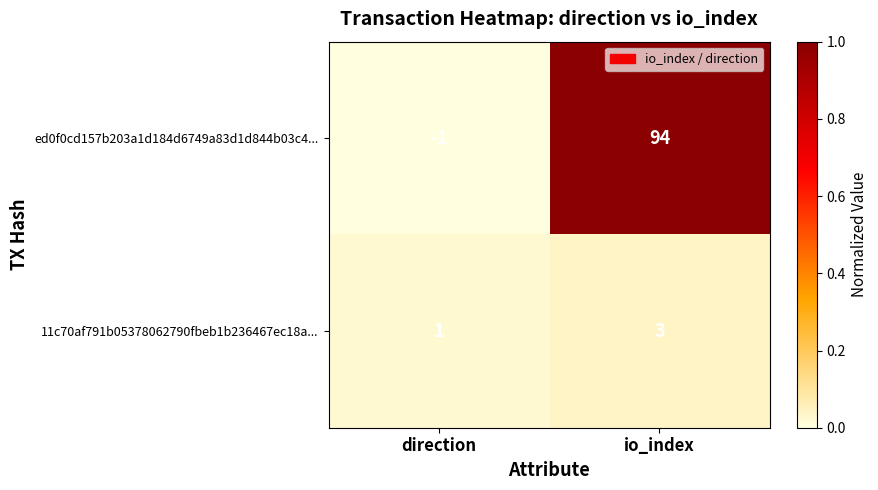

What is the difference between the maximum and minimum values in the ed0f0cd157b203a1d184d6749a83d1d844b03c4... series?

95